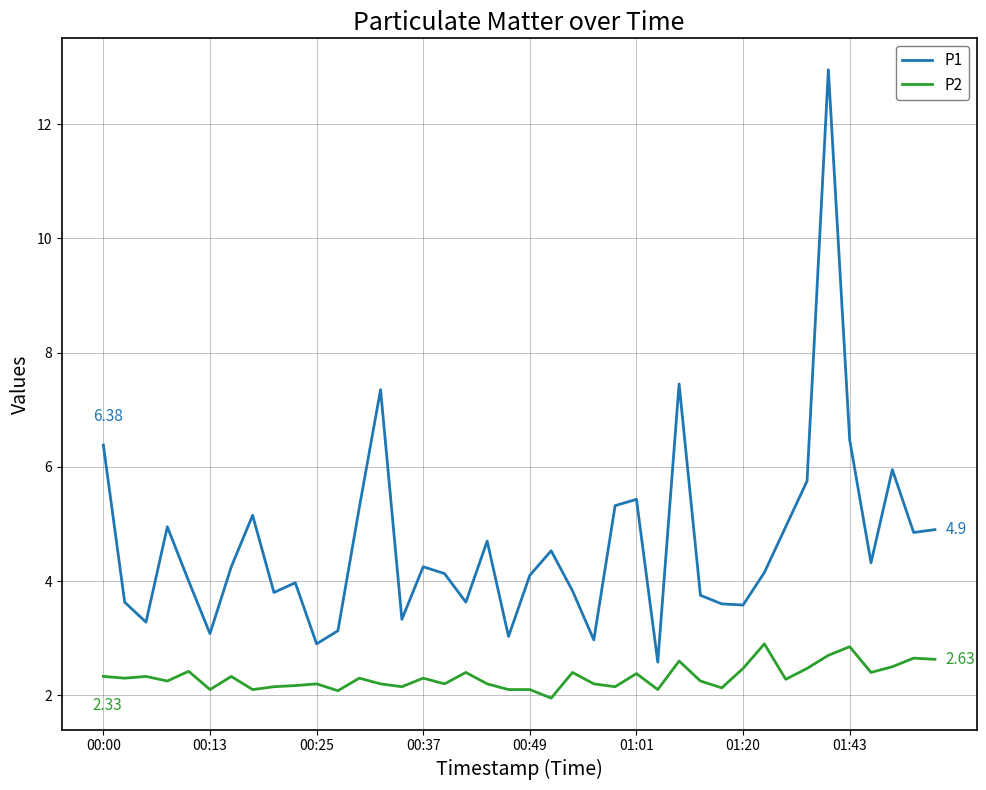

Which series has the largest total across all categories?

P1